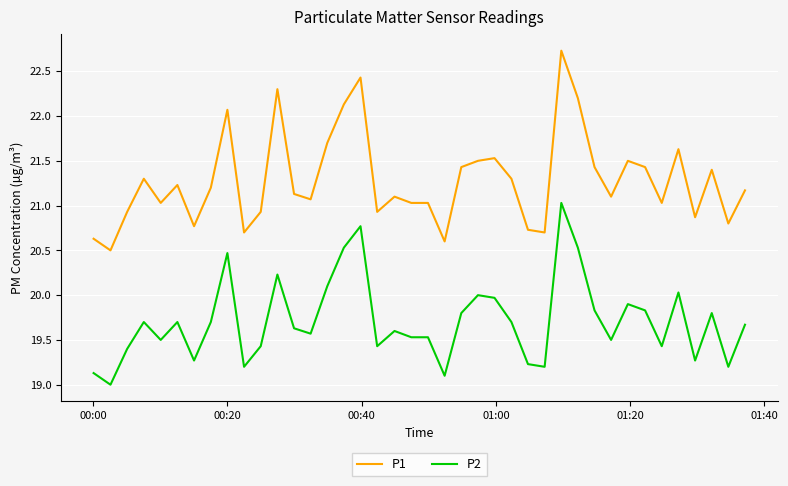

Which series has the widest spread of values?

P1